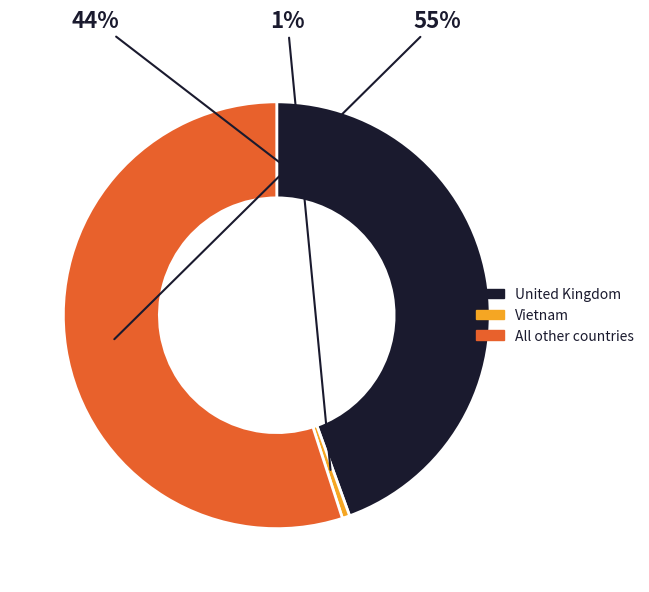

Is there any slice that represents more than half of the pie?

Yes